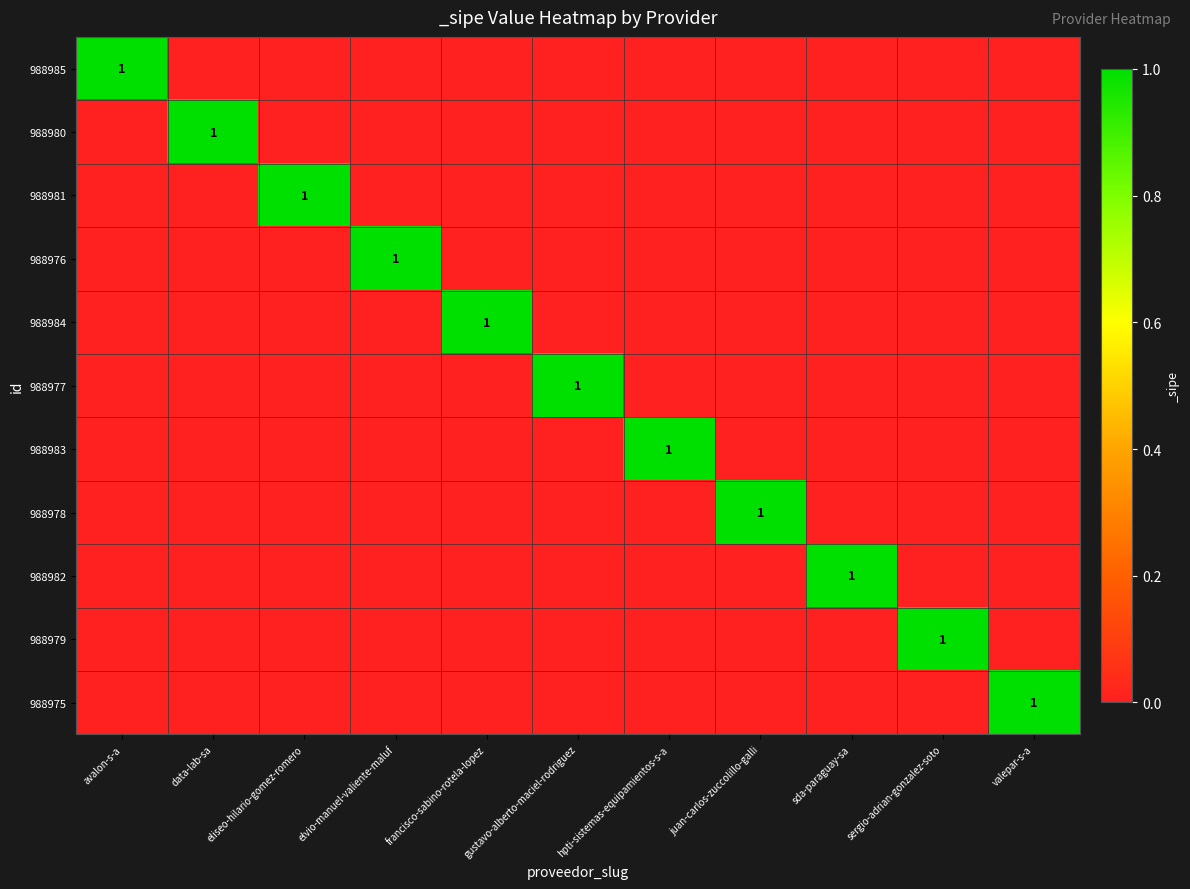

What is the maximum value shown in the chart?

1